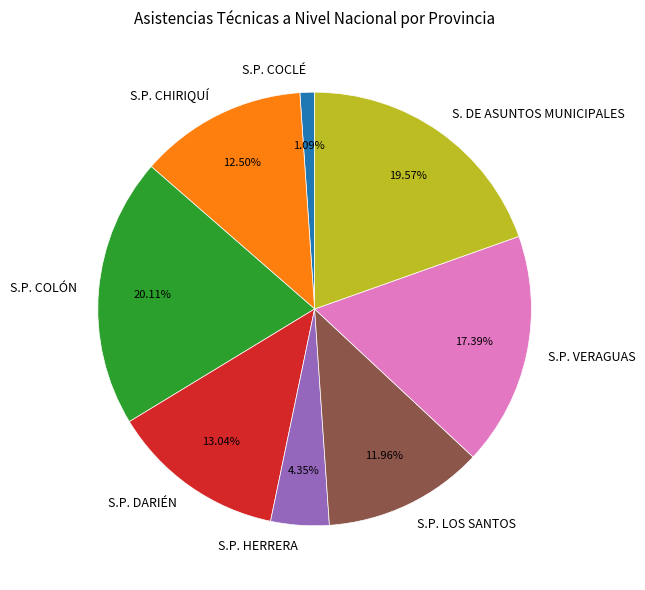

To the nearest percent, what portion does S.P. HERRERA represent?

4%